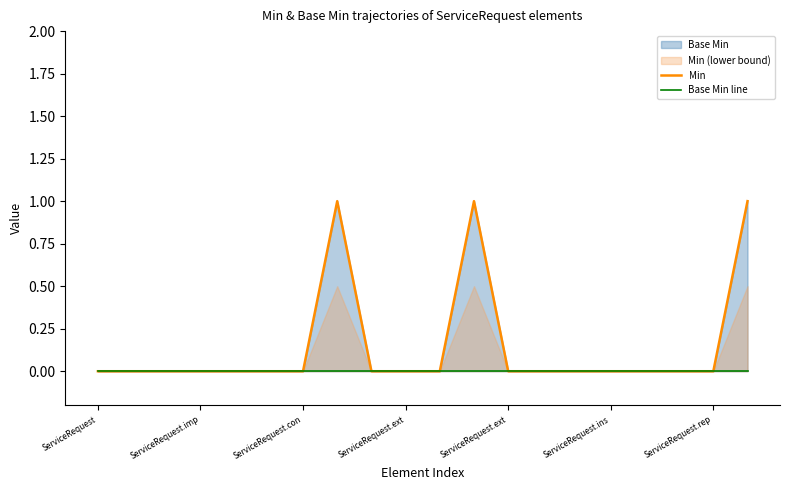

True or false: Min has more than 2 interior local peaks.

False